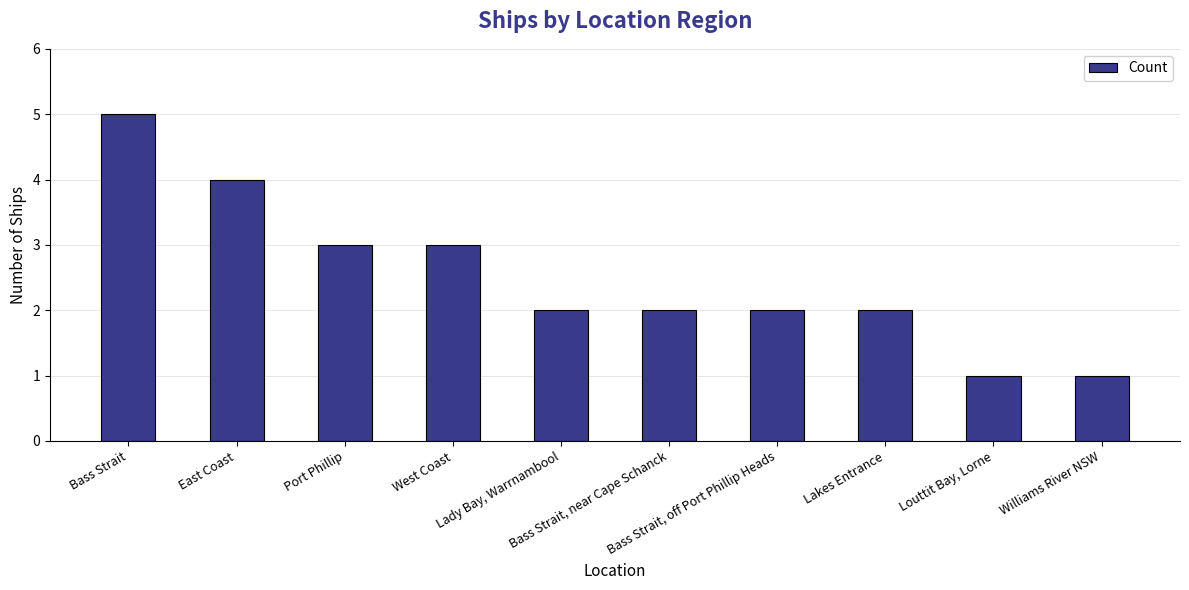

Does the chart contain any negative values?

No